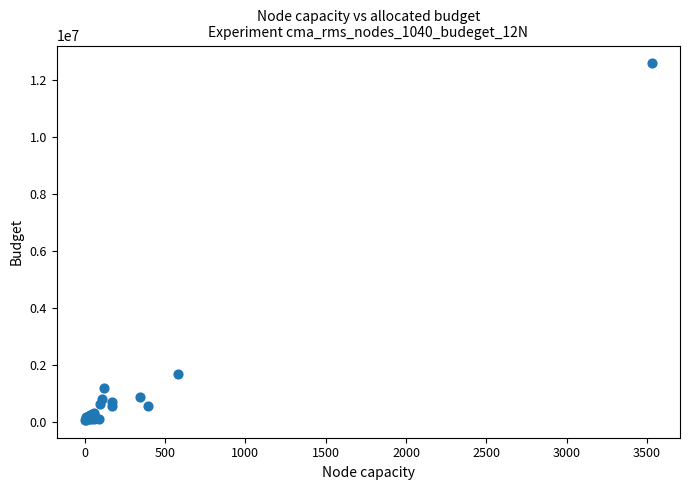

What Y value in the scatter plot is closest to 6322632?

1664046.3